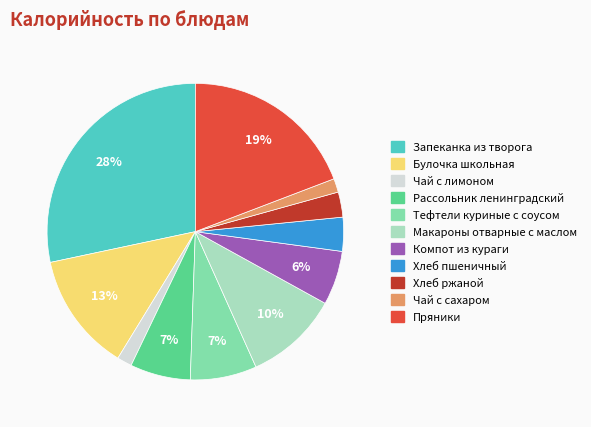

To the nearest percent, what is the difference between the Запеканка из творога and Макароны отварные с маслом slice percentages?

18%